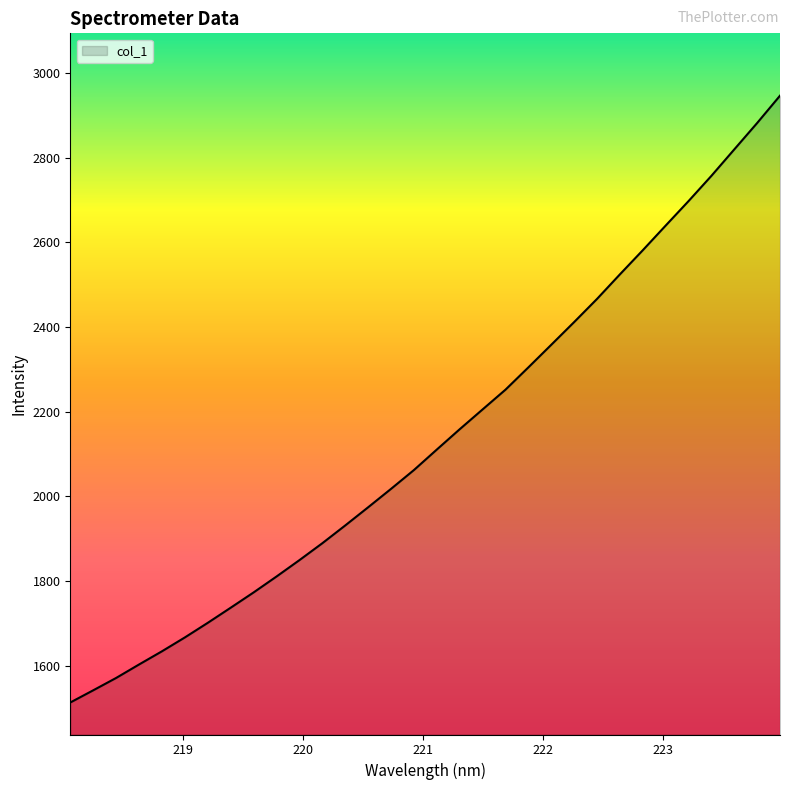

True or false: the data has more than 1 interior local peaks.

False